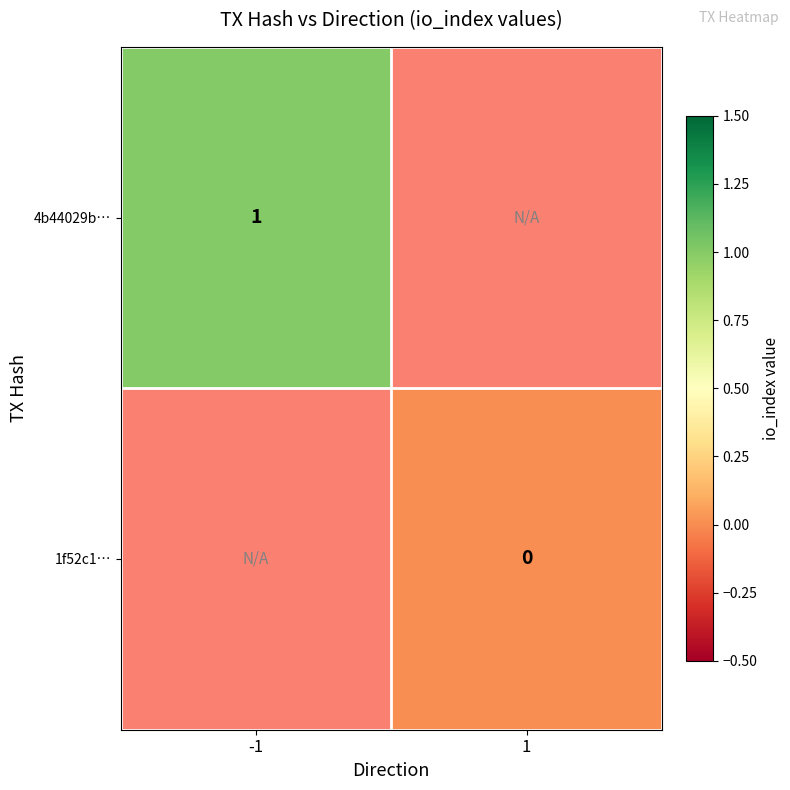

Is it true that 4b44029b… equals 0 at -1?

False